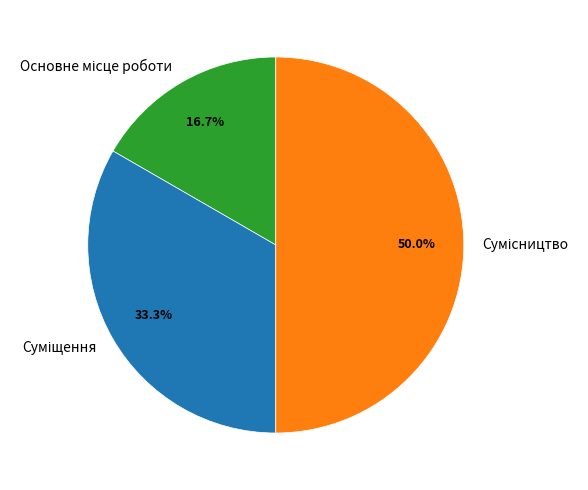

The Основне місце роботи slice represents 26% of the pie. True or false?

False